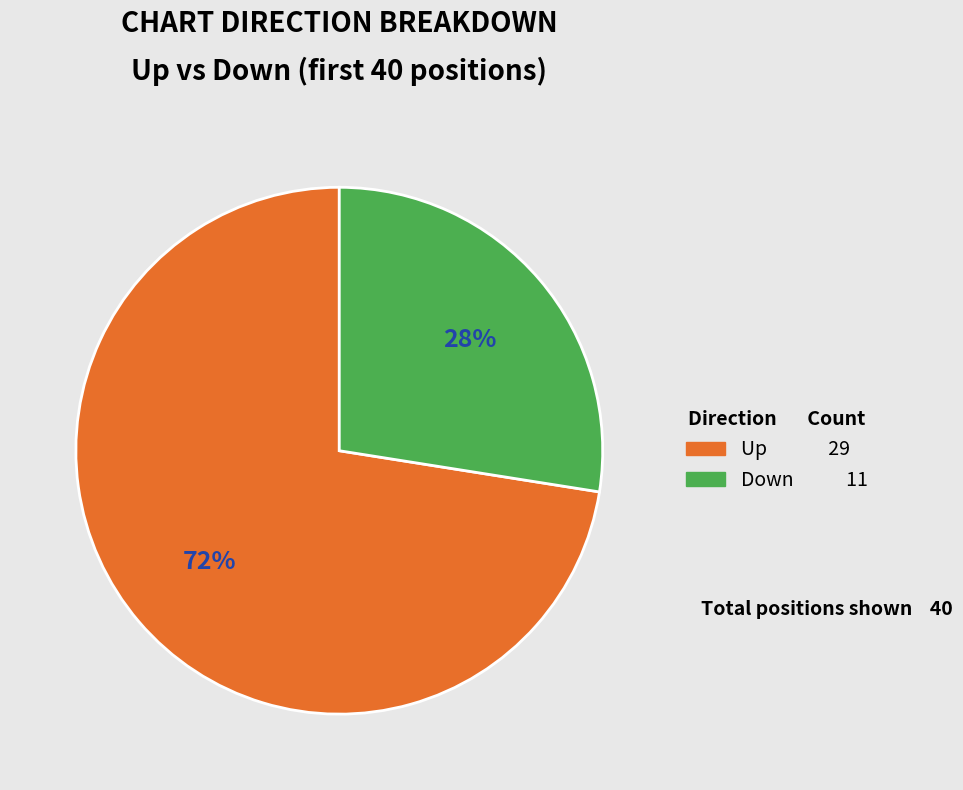

Is there any slice that represents more than half of the pie?

Yes